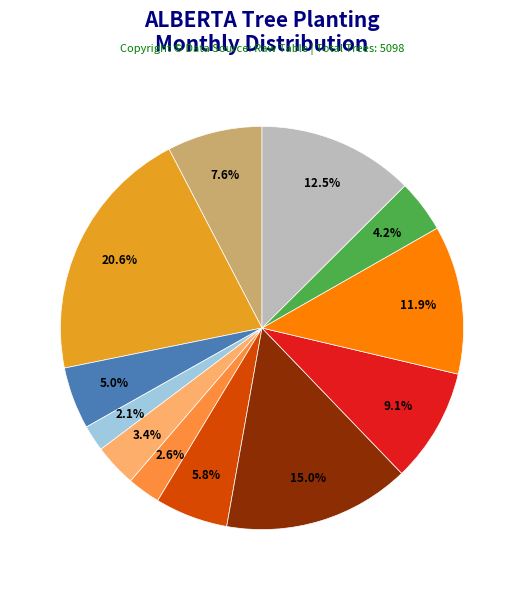

Count the number of slices in the pie.

12